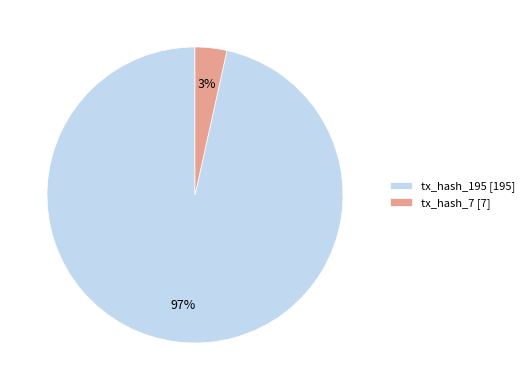

How many segments does this pie chart have?

2